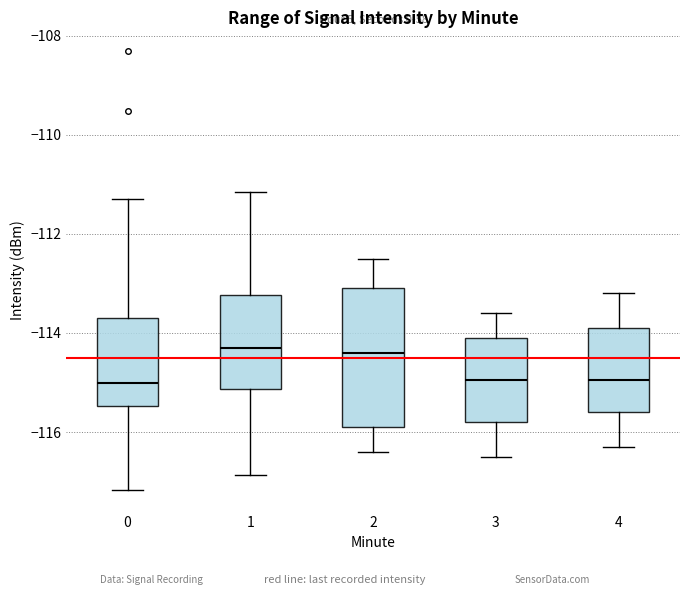

Where is the upper edge of the box at x = 0 on the y-axis? The values are not printed on the chart, so give them approximately, as read against the axis.

-113.6